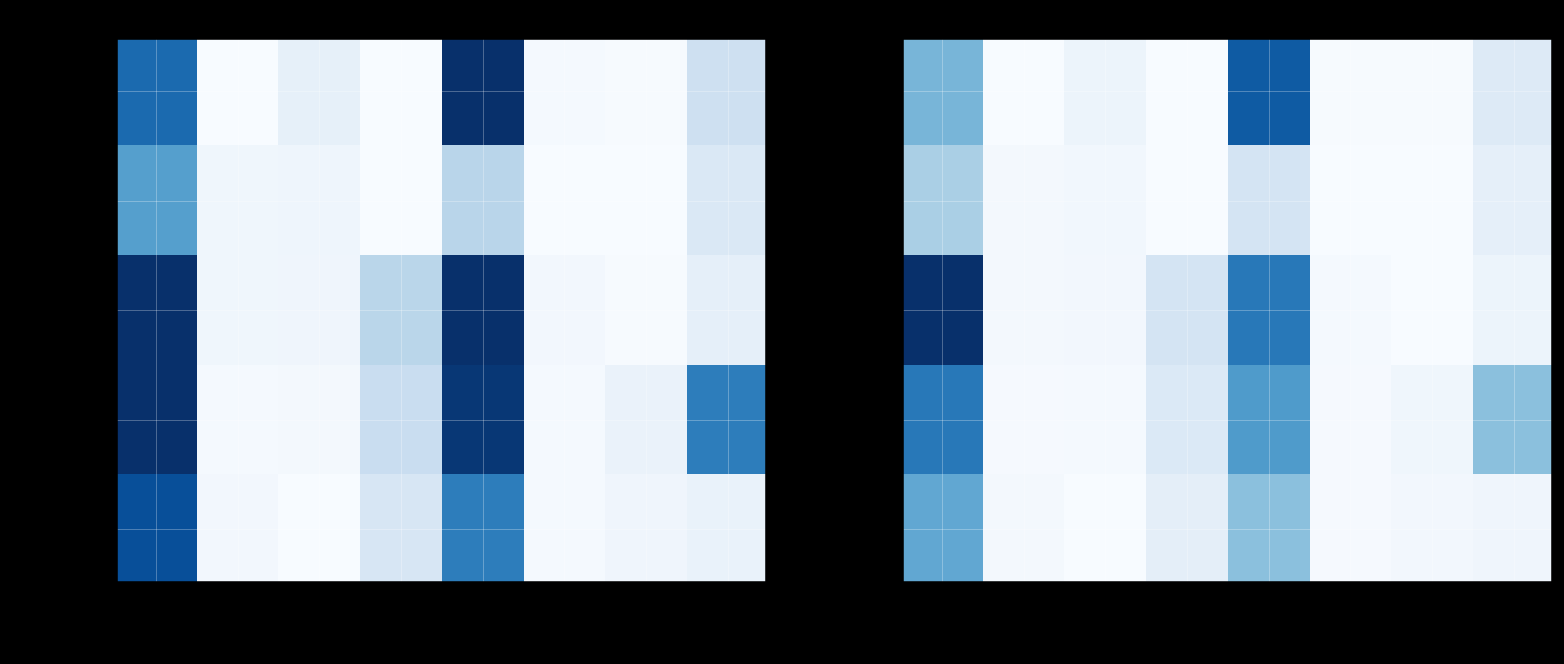

At which category is the sum across all series the highest?

Масло